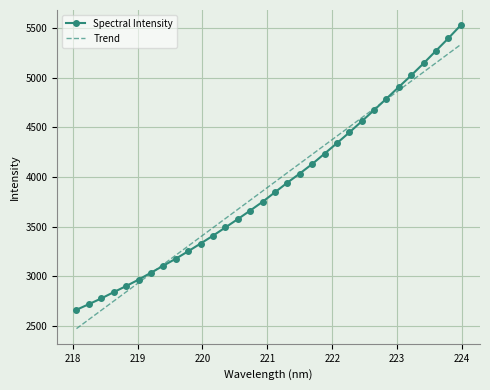

Which series ends up on top after the final intersection of Spectral Intensity and Trend?

Spectral Intensity